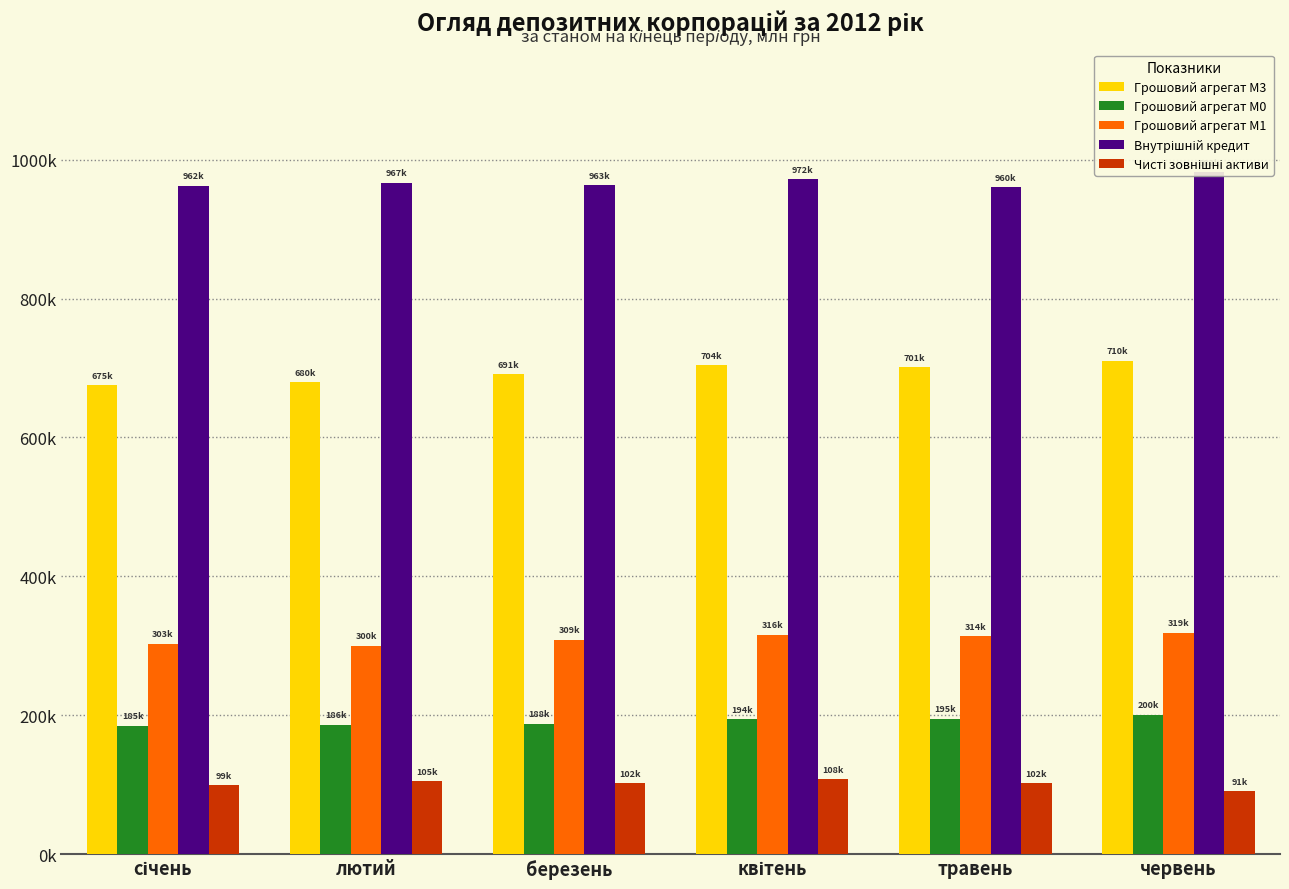

Reading left to right, list all the values displayed in this chart.

Грошовий агрегат М3: 675471.3	679686.9	691302.3	703689.3	701072.1	710386.8
Грошовий агрегат М0: 184630.6	186466.8	187912.5	194474.9	194800.8	200355.9
Грошовий агрегат М1: 302689.8	300039.7	308636.2	315838.7	313634.3	319044.0
Внутрішній кредит: 962152.9	966789.2	963231.2	971819.0	960230.1	981993.4
Чисті зовнішні активи: 98921.9	105131.4	102246.9	107905.2	101872.1	90769.8